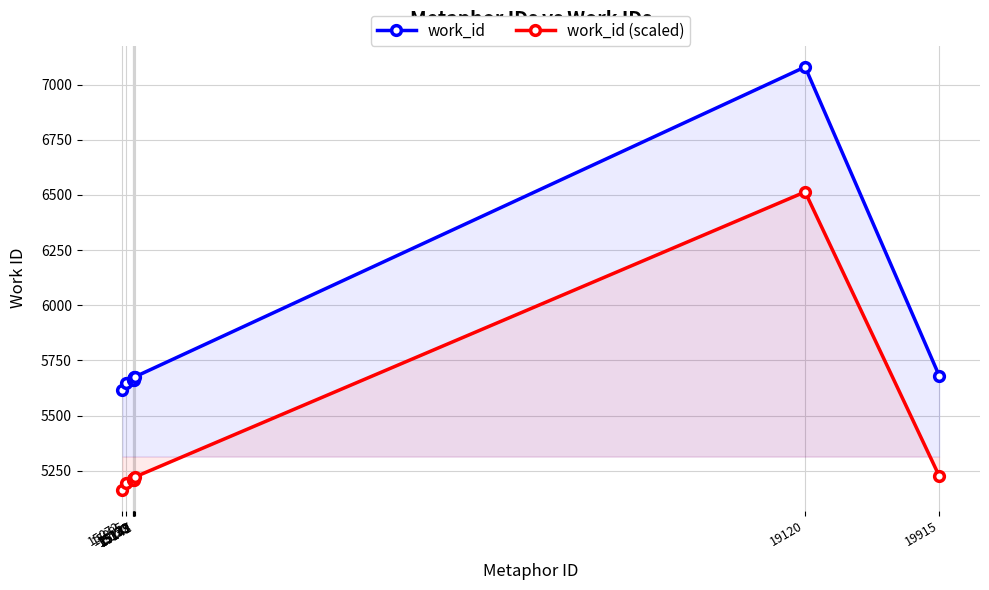

True or false: work_id and work_id (scaled) cross at least once.

False